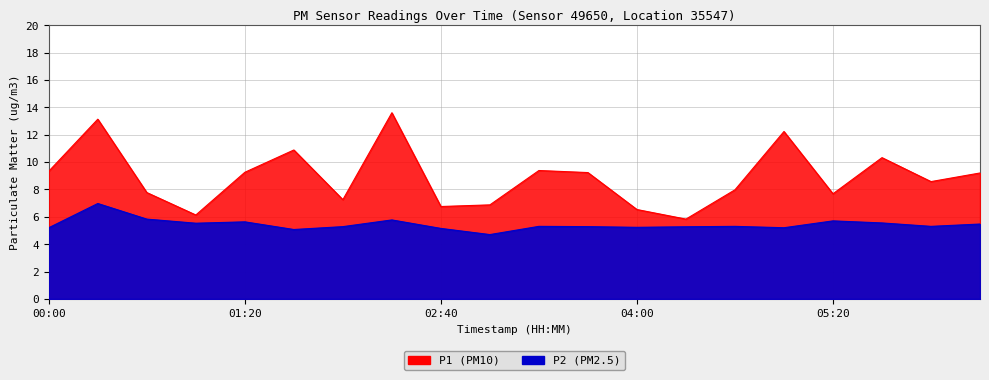

Reading left to right, transcribe all the data shown in this chart.

P1: 9.3	13.1	7.8	6.1	9.2	10.9	7.2	13.6	6.8	6.9	9.4	9.2	6.5	5.8	8.0	12.2	7.7	10.3	8.6	9.2
P2: 5.2	7.0	5.8	5.5	5.6	5.1	5.3	5.8	5.2	4.7	5.3	5.3	5.2	5.3	5.3	5.2	5.7	5.5	5.3	5.5